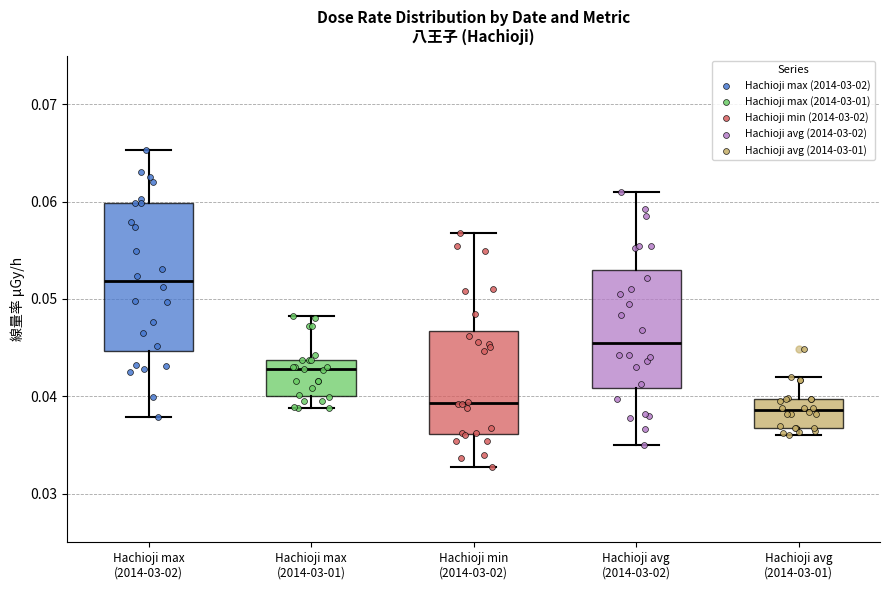

Comparing the boxes themselves (not the whiskers), which one is the tallest?

Hachioji max (2014-03-02)